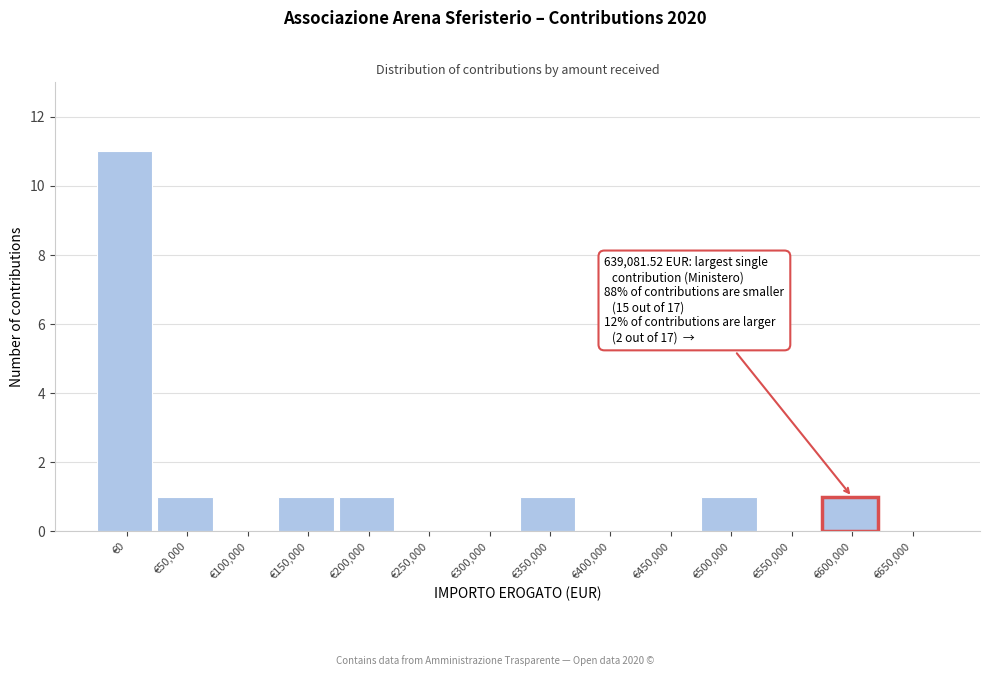

Reading left to right, extract all data points from this chart.

€0=11	€50,000=1	€100,000=0	€150,000=1	€200,000=1	€250,000=0	€300,000=0	€350,000=1	€400,000=0	€450,000=0	€500,000=1	€550,000=0	€600,000=1	€650,000=0